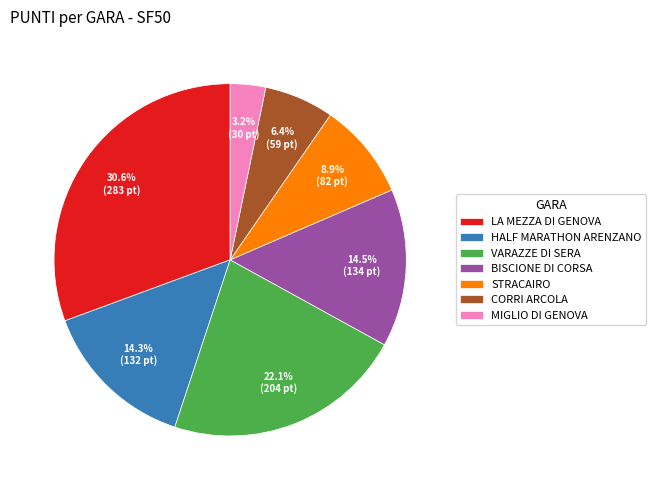

What percentage do VARAZZE DI SERA and MIGLIO DI GENOVA together represent?

25.3%